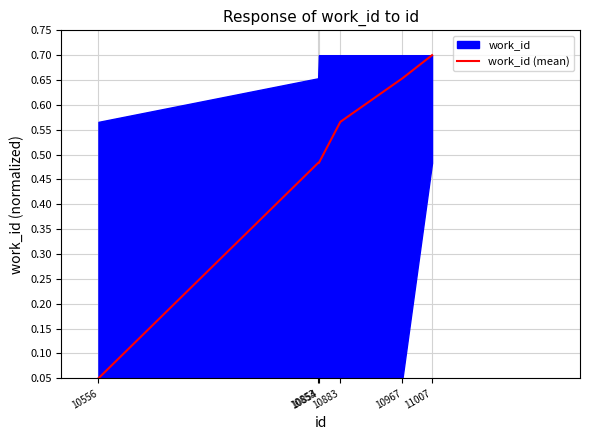

Reading left to right, transcribe all the data shown in this chart.

10556=0.1	10853=0.5	10854=0.5	10883=0.6	10967=0.7	11007=0.7